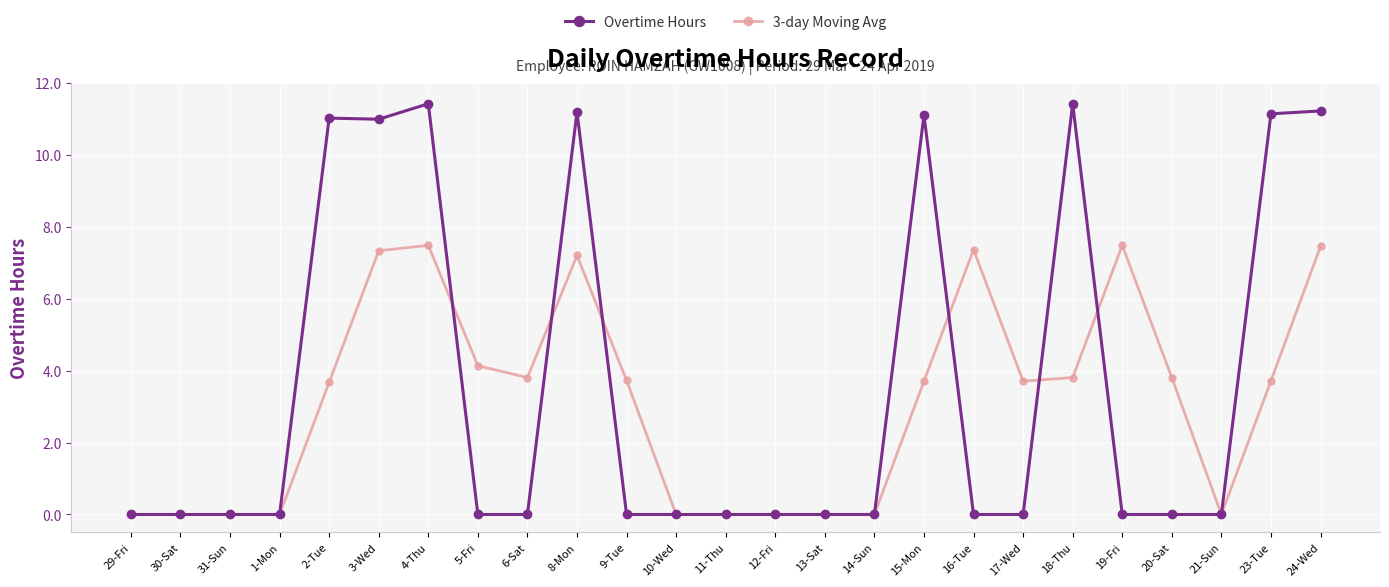

What position from the left is 9-Tue?

11